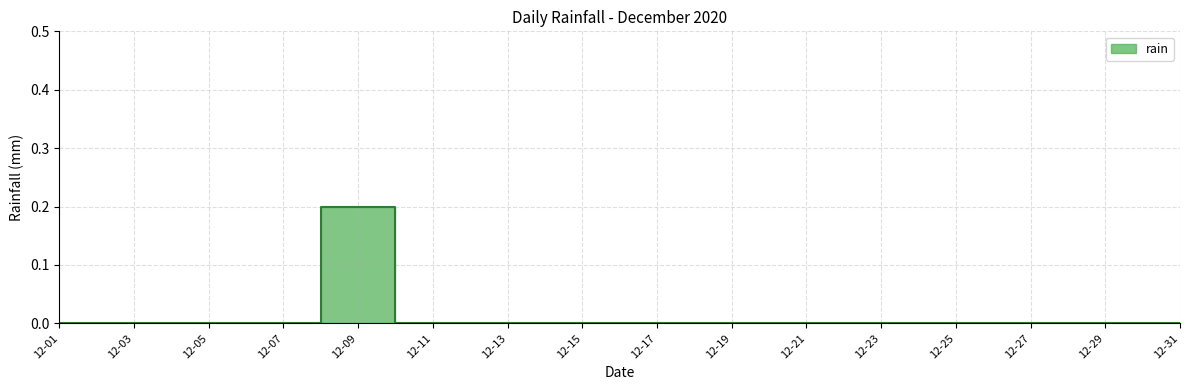

Rank the categories by value from lowest to highest.

2020-12-01, 2020-12-02, 2020-12-03, 2020-12-04, 2020-12-05, 2020-12-06, 2020-12-07, 2020-12-10, 2020-12-11, 2020-12-12, 2020-12-13, 2020-12-14, 2020-12-15, 2020-12-16, 2020-12-17, 2020-12-18, 2020-12-19, 2020-12-20, 2020-12-21, 2020-12-22, 2020-12-23, 2020-12-24, 2020-12-25, 2020-12-26, 2020-12-27, 2020-12-28, 2020-12-29, 2020-12-30, 2020-12-31, 2020-12-08, 2020-12-09